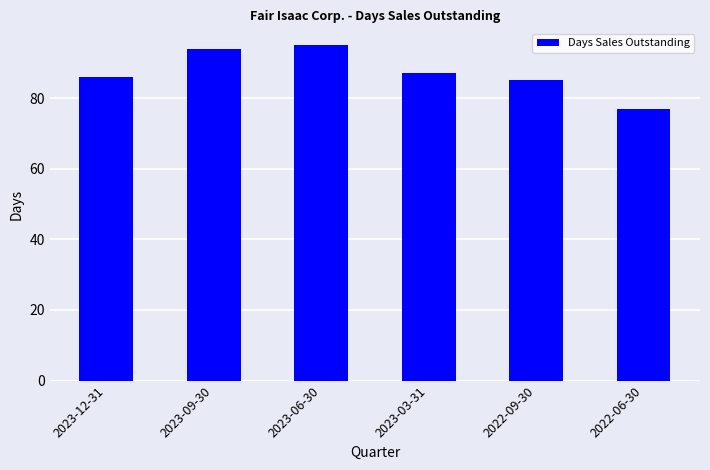

The chart shows a value of 169 at 2023-09-30. True or false?

False